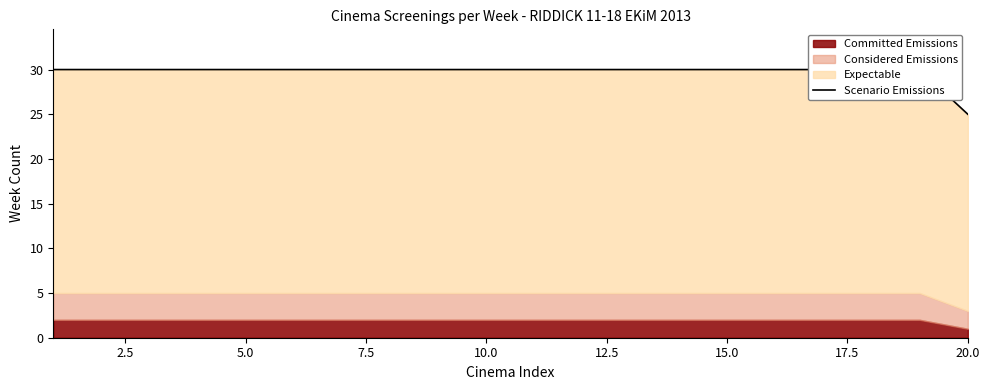

Does the chart have visible grid lines?

No